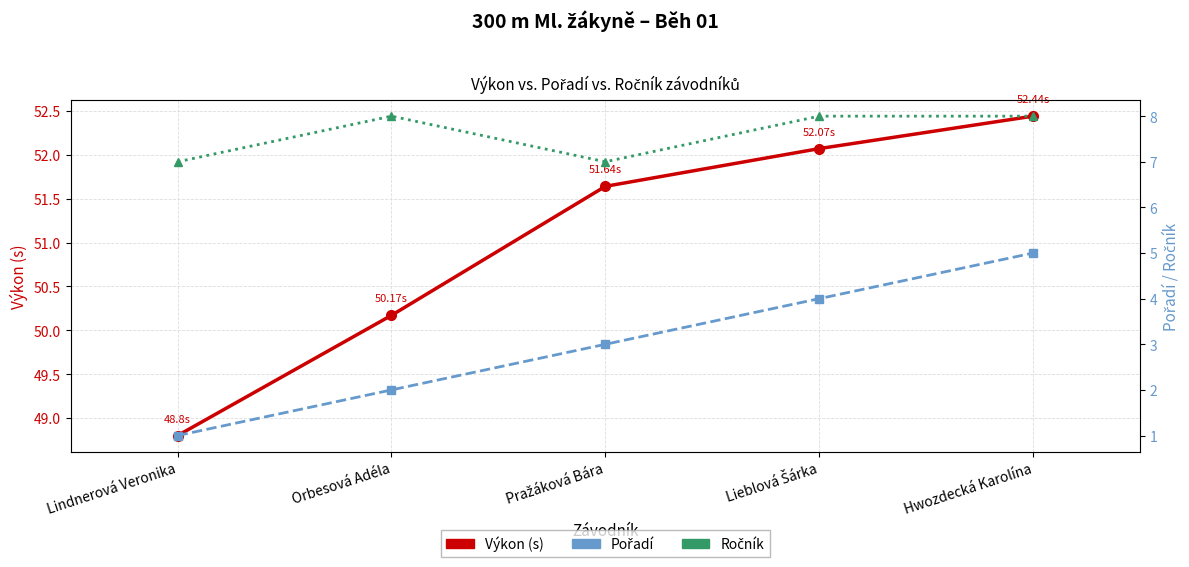

Reading left to right, extract all data points from this chart.

Výkon (s): Lindnerová Veronika=48.8	Orbesová Adéla=50.2	Pražáková Bára=51.6	Lieblová Šárka=52.1	Hwozdecká Karolína=52.4
Pořadí: Lindnerová Veronika=1.0	Orbesová Adéla=2.0	Pražáková Bára=3.0	Lieblová Šárka=4.0	Hwozdecká Karolína=5.0
Ročník: Lindnerová Veronika=7.0	Orbesová Adéla=8.0	Pražáková Bára=7.0	Lieblová Šárka=8.0	Hwozdecká Karolína=8.0